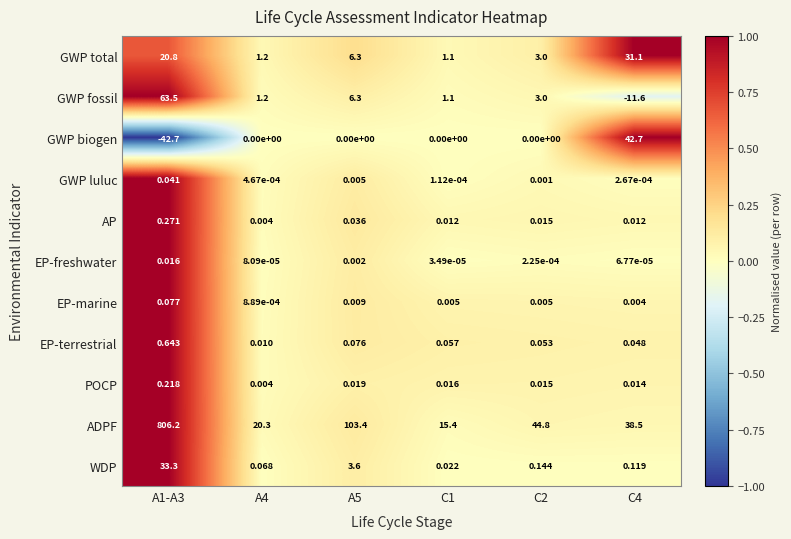

Is the value of GWP biogen at A4 greater than the value of ADPF at C2?

No